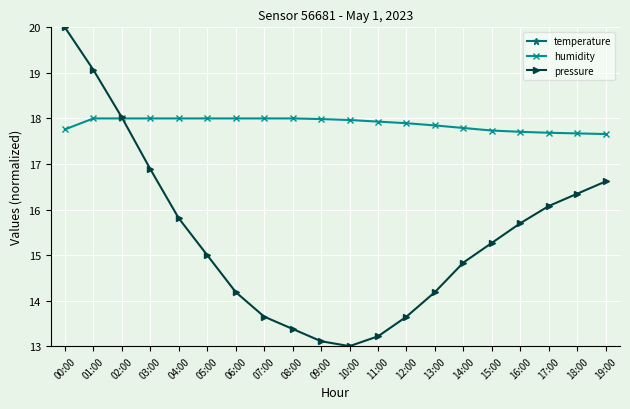

True or false: humidity has more than 1 points higher than both neighbors.

False